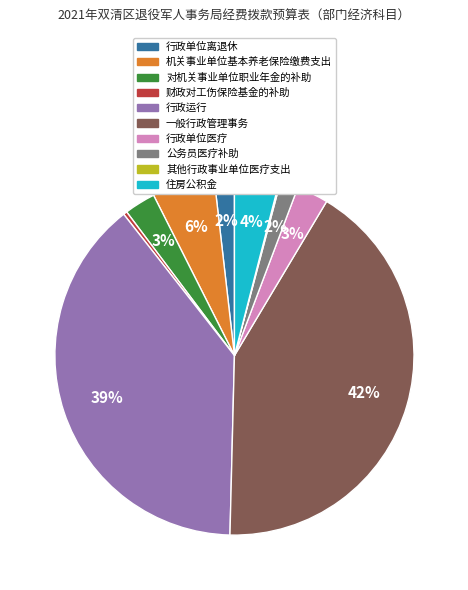

To the nearest percent, what is the average slice percentage?

10%